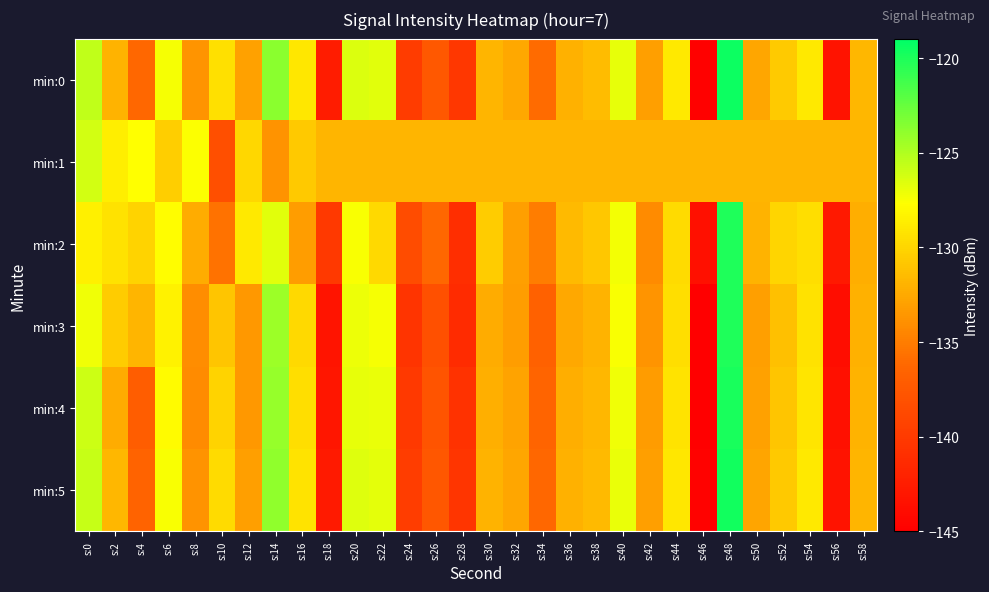

At which category is the sum across all series the highest?

s:48